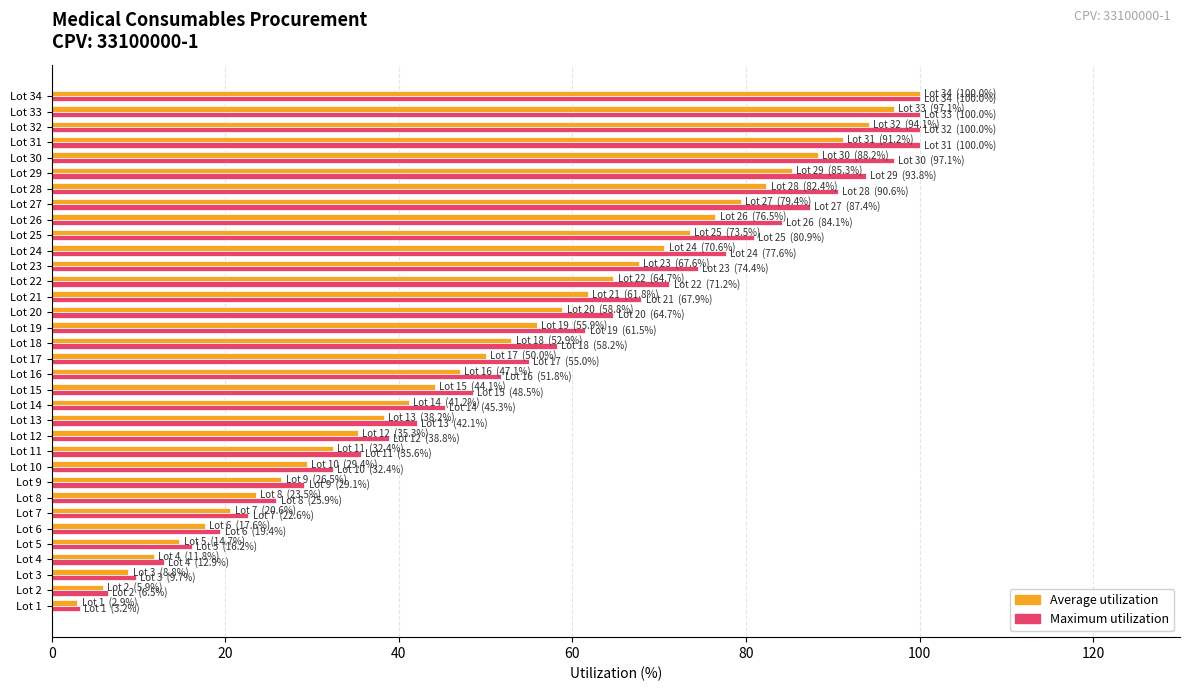

What is the total value across all series at Lot 18?

111.2